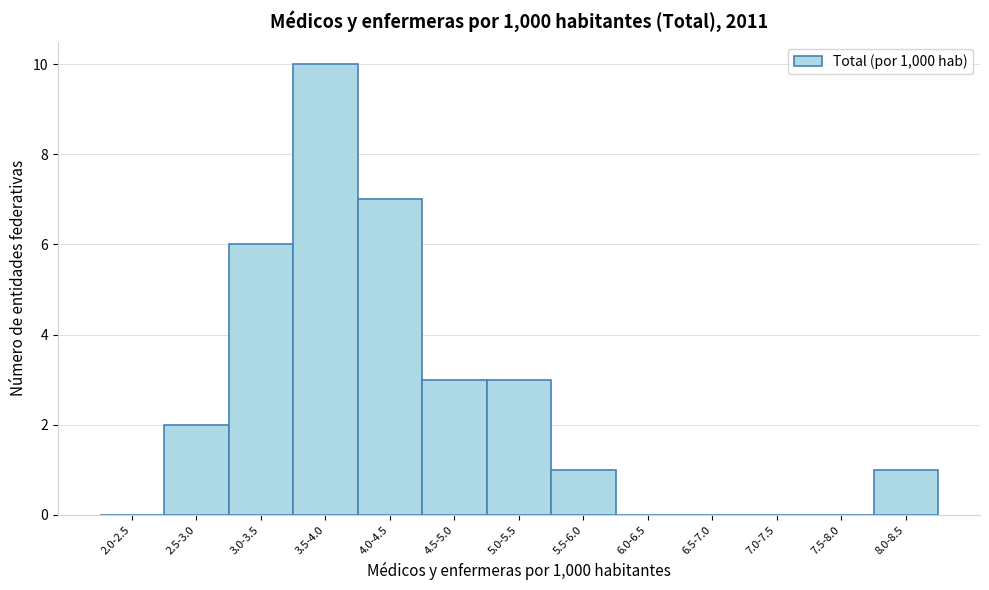

Reading left to right, list all the values displayed in this chart.

2.0-2.5=0	2.5-3.0=2	3.0-3.5=6	3.5-4.0=10	4.0-4.5=7	4.5-5.0=3	5.0-5.5=3	5.5-6.0=1	6.0-6.5=0	6.5-7.0=0	7.0-7.5=0	7.5-8.0=0	8.0-8.5=1